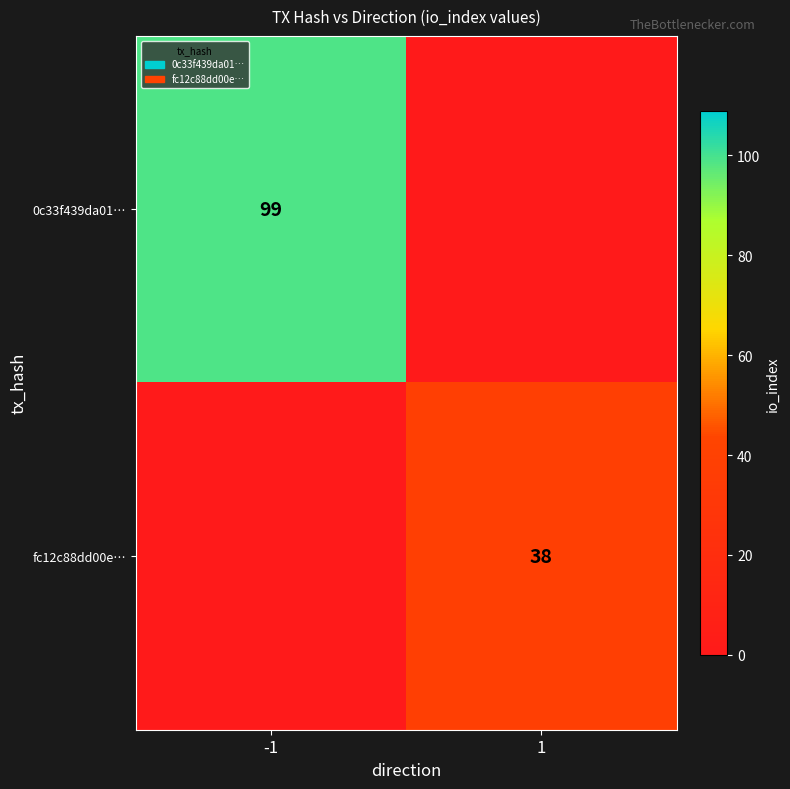

At which category is the sum across all series the highest?

-1